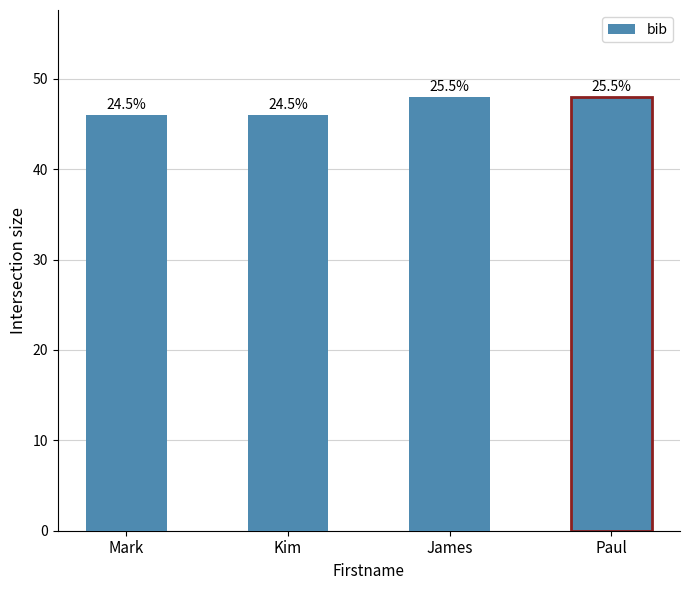

How many bars are there in total?

4